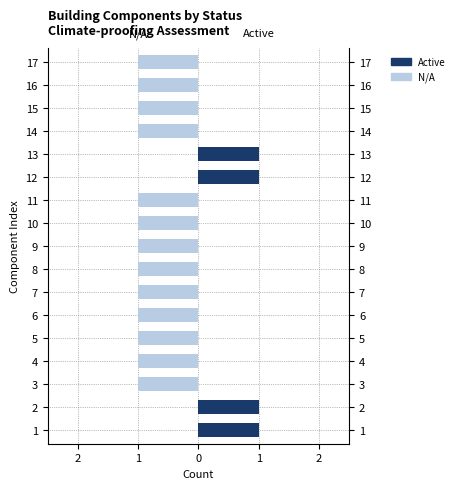

What are all the series names shown in the legend?

Active, N/A